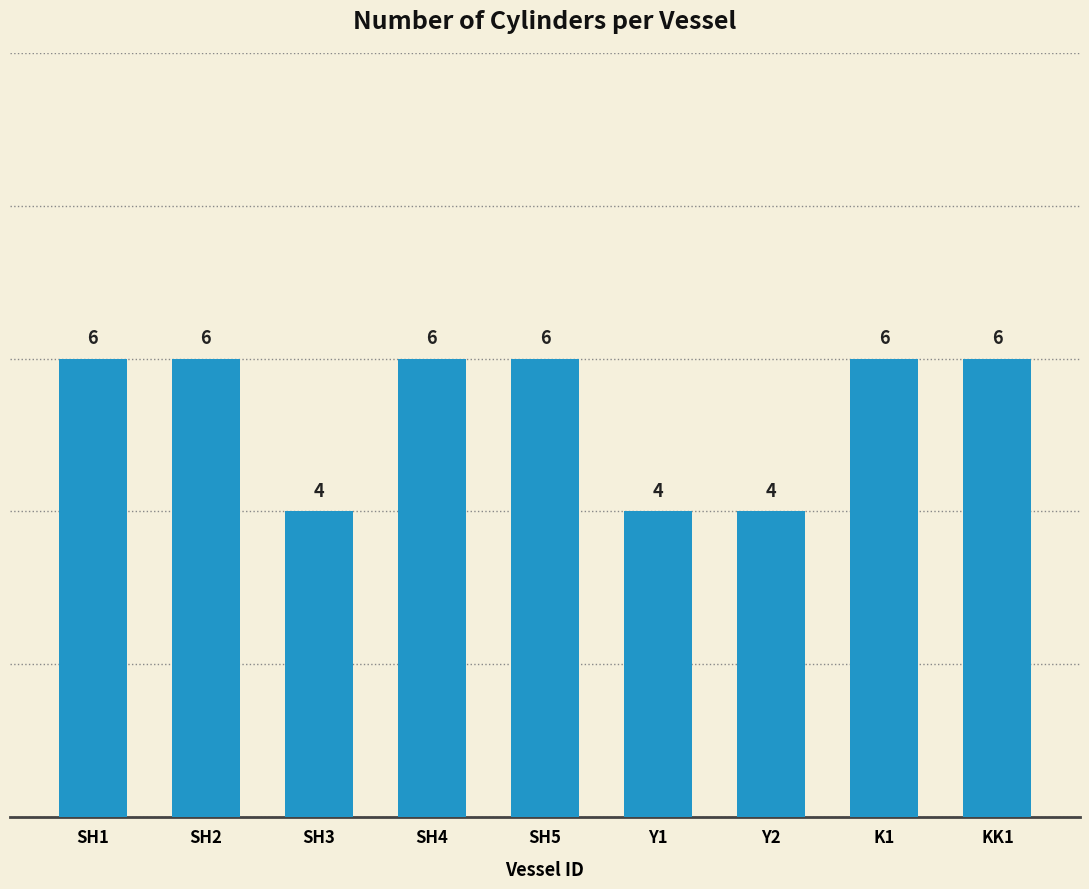

What is the sum of the values at K1 and Y1?

10